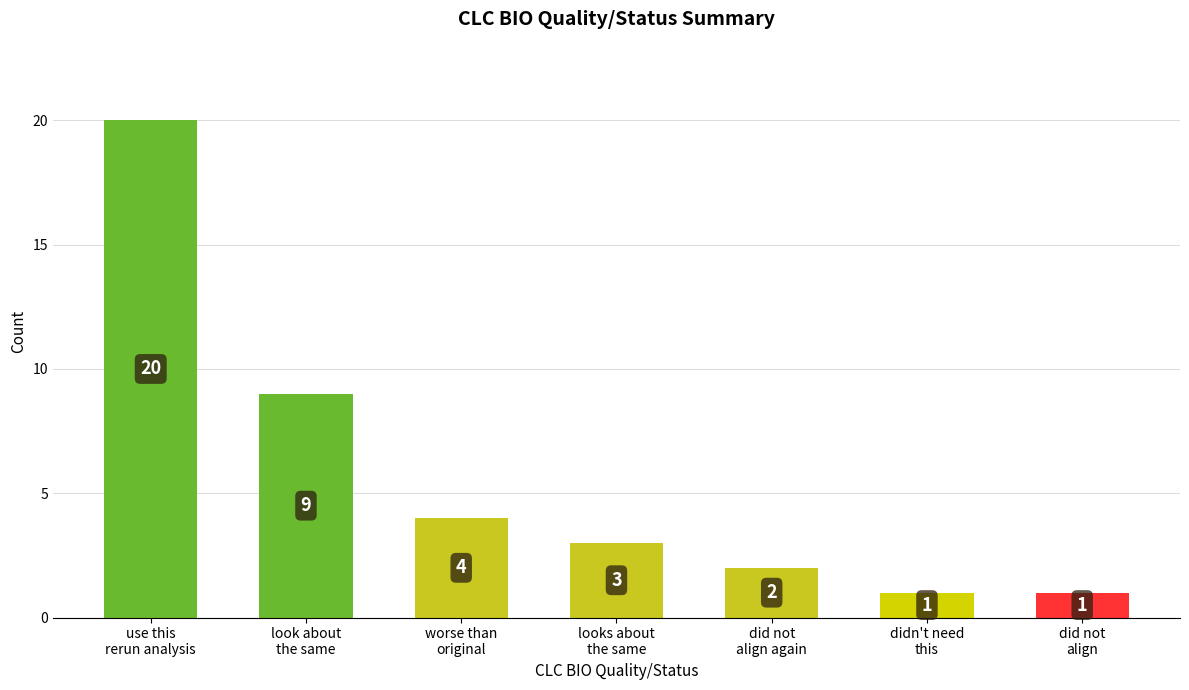

What is the average value?

6